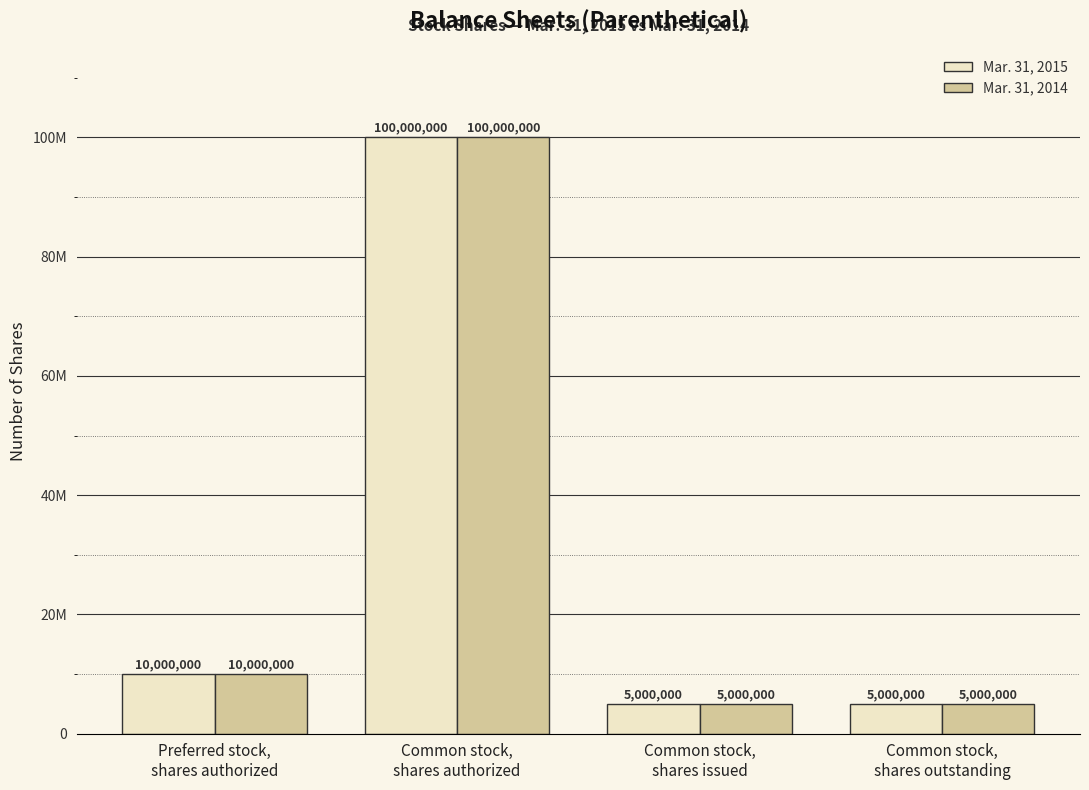

What is the total value across all series at Common stock,
shares outstanding?

10000000